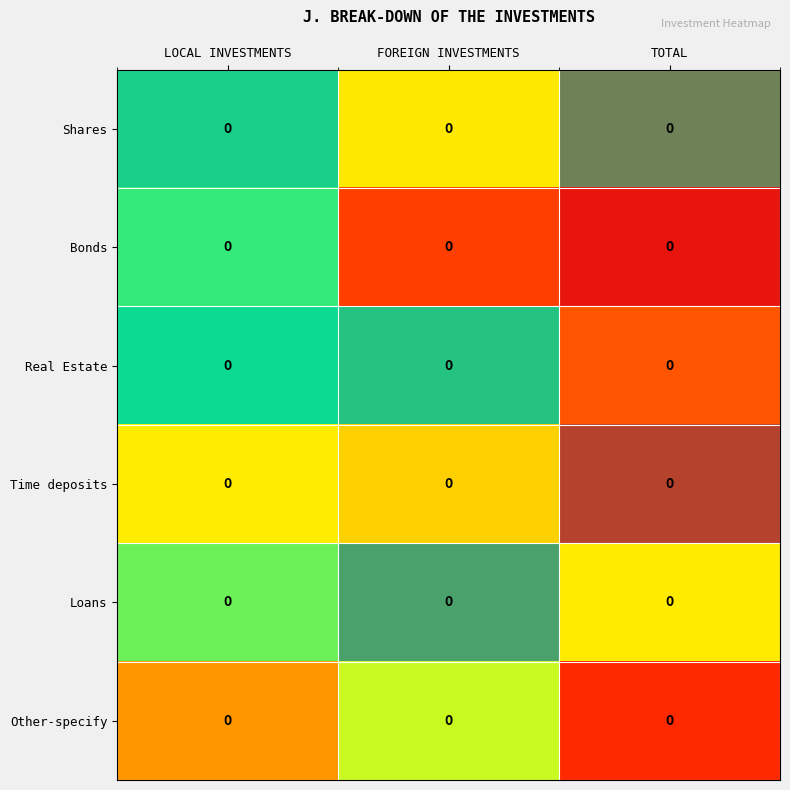

At which category does the chart reach its peak across all series?

TOTAL